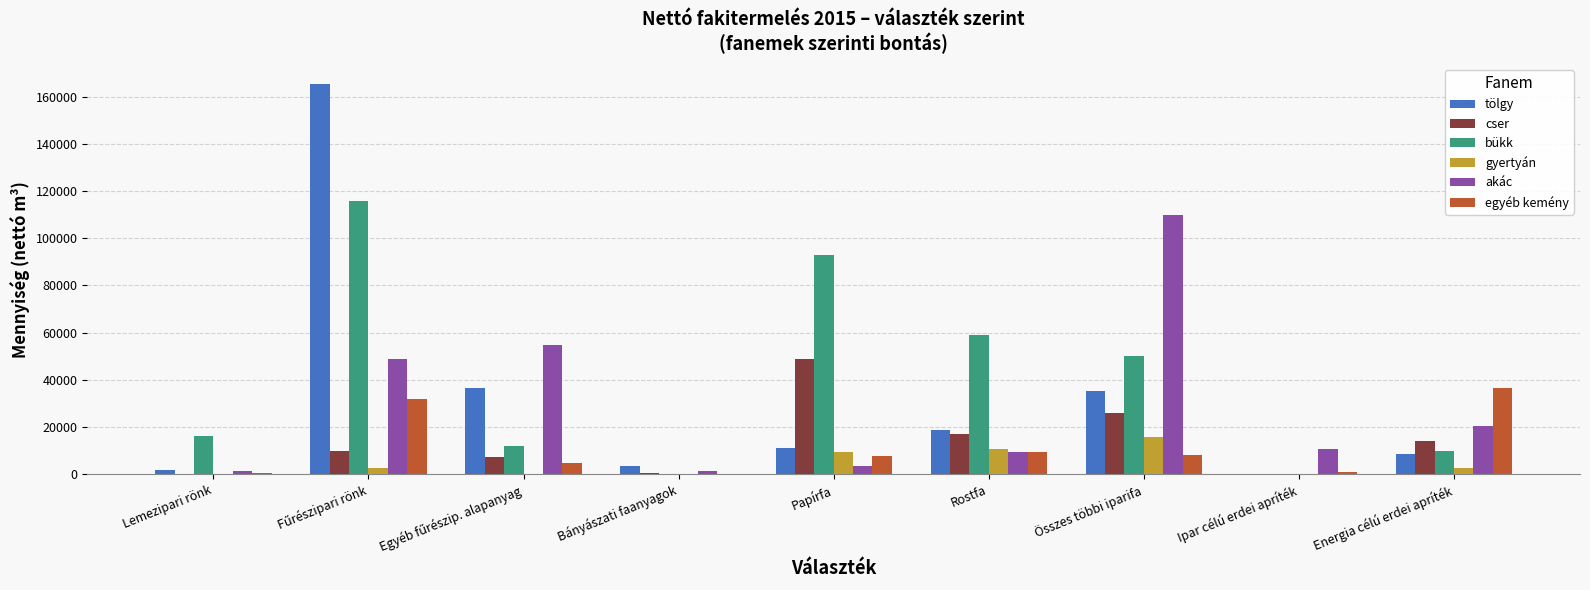

Which category has the highest value in the gyertyán series?

Összes többi iparifa